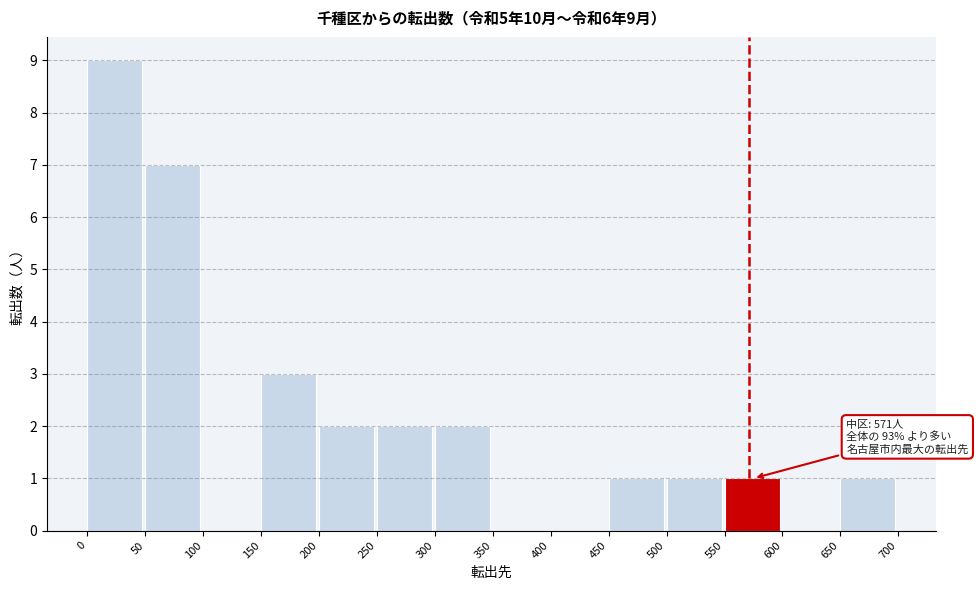

Over which range of the x-axis is the bar tallest?

0 to 50